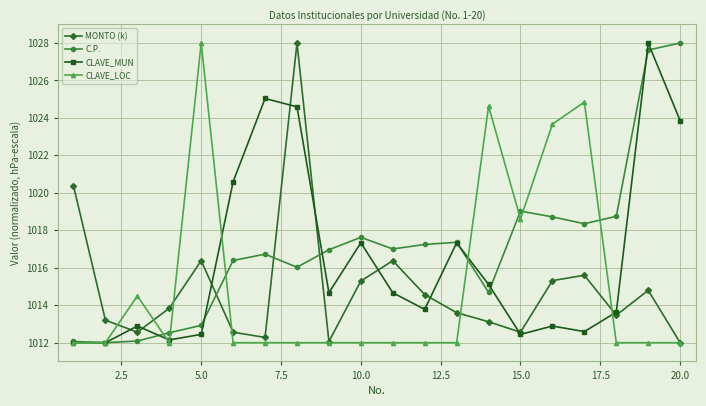

What is the value of the MONTO (k) point at the 11th from the left?

1016.4